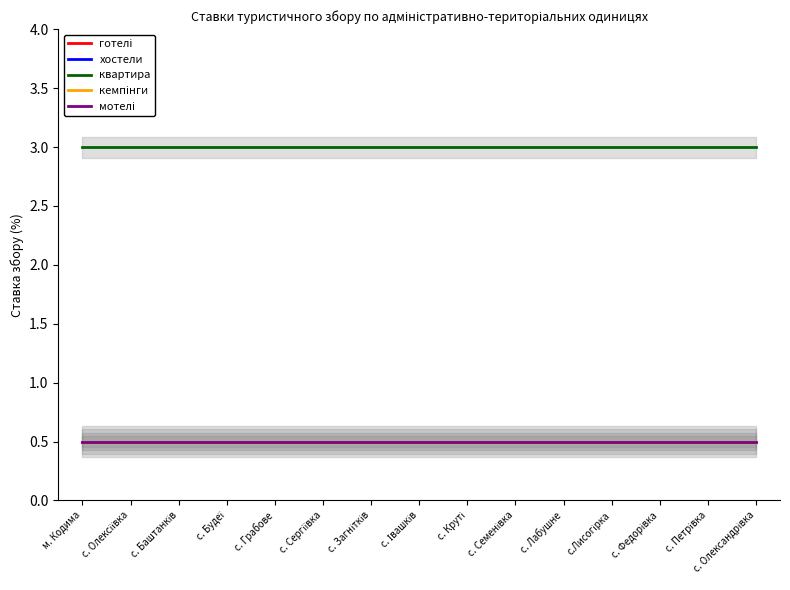

True or false: хостели has a value of 0.7 at м. Кодима.

False